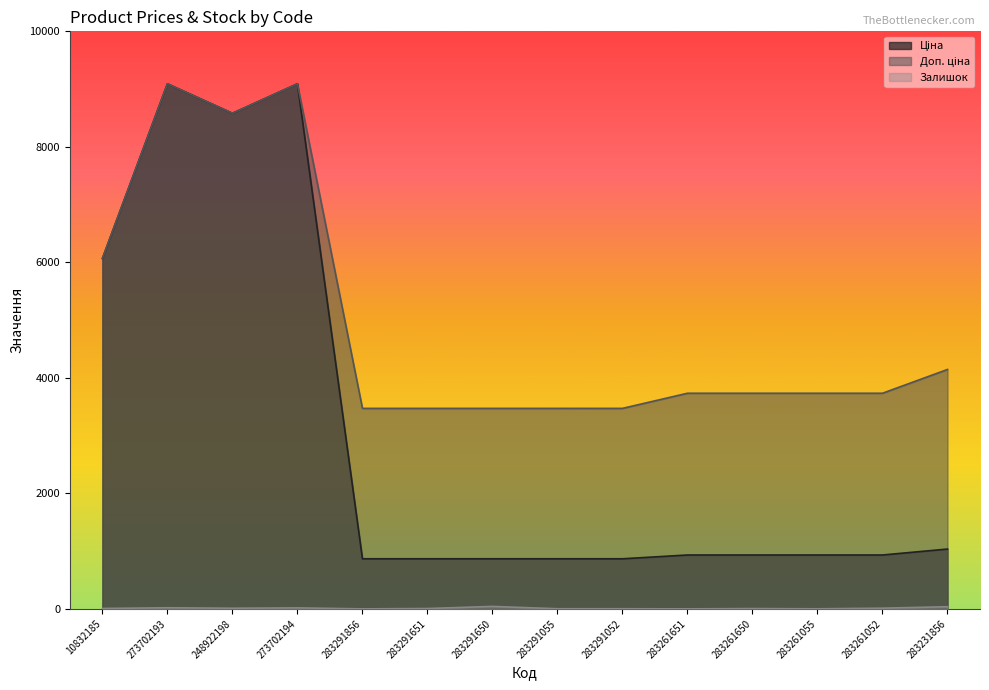

What is the difference between the highest and lowest values at 283261650?

3728.2